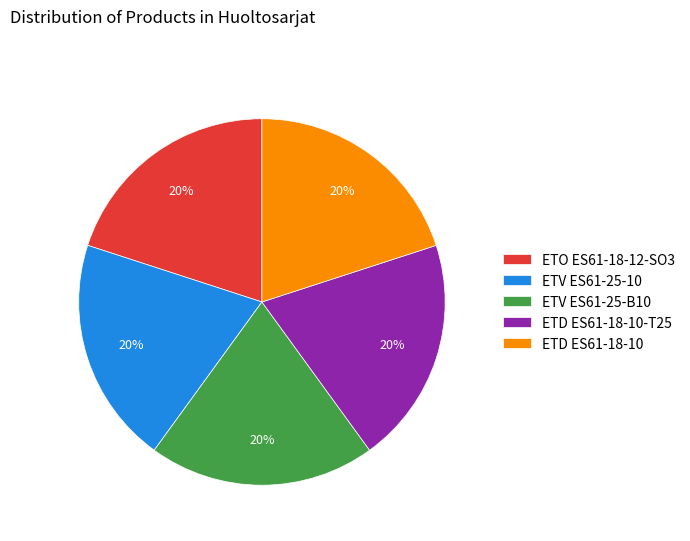

What is the ratio of the value at ETV ES61-25-B10 to the value at ETO ES61-18-12-SO3?

1.0